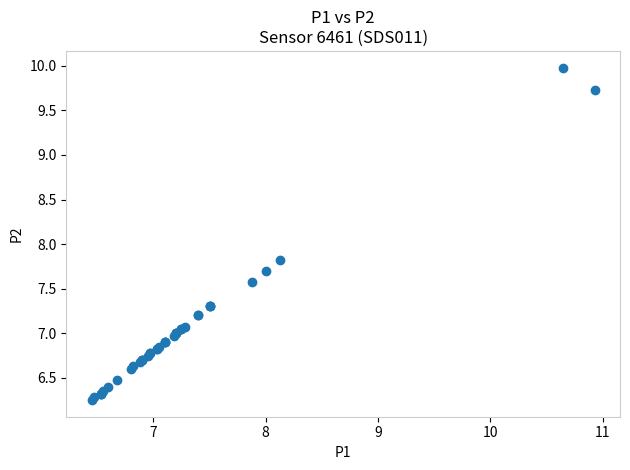

What Y value in the scatter plot is closest to 8?

7.8